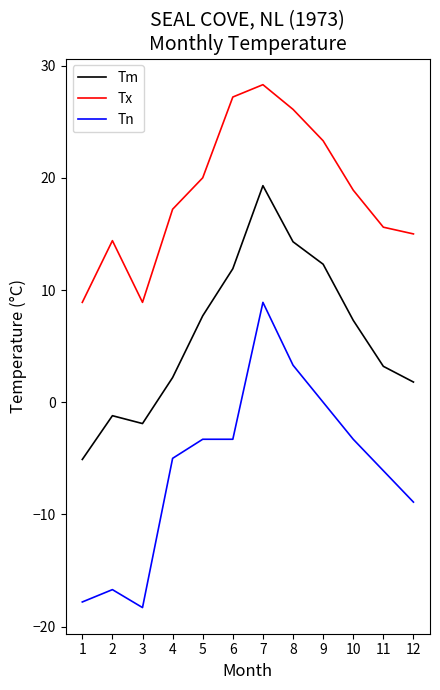

At how many categories does at least one series exceed 5?

12